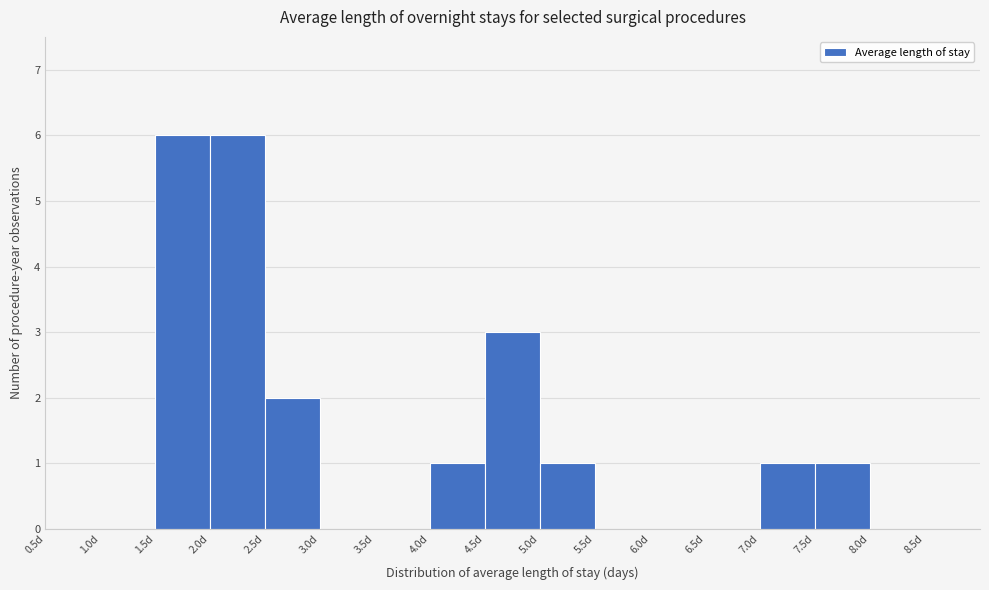

Reading left to right, transcribe this chart: for each bar, give the range it covers on the x-axis and its height. The values are not printed on the chart, so give them approximately, as read against the axis.

0.5 to 1.0: 0
1.0 to 1.5: 0
1.5 to 2.0: 6
2.0 to 2.5: 6
2.5 to 3.0: 2
3.0 to 3.5: 0
3.5 to 4.0: 0
4.0 to 4.5: 1
4.5 to 5.0: 3
5.0 to 5.5: 1
5.5 to 6.0: 0
6.0 to 6.5: 0
6.5 to 7.0: 0
7.0 to 7.5: 1
7.5 to 8.0: 1
8.0 to 8.5: 0